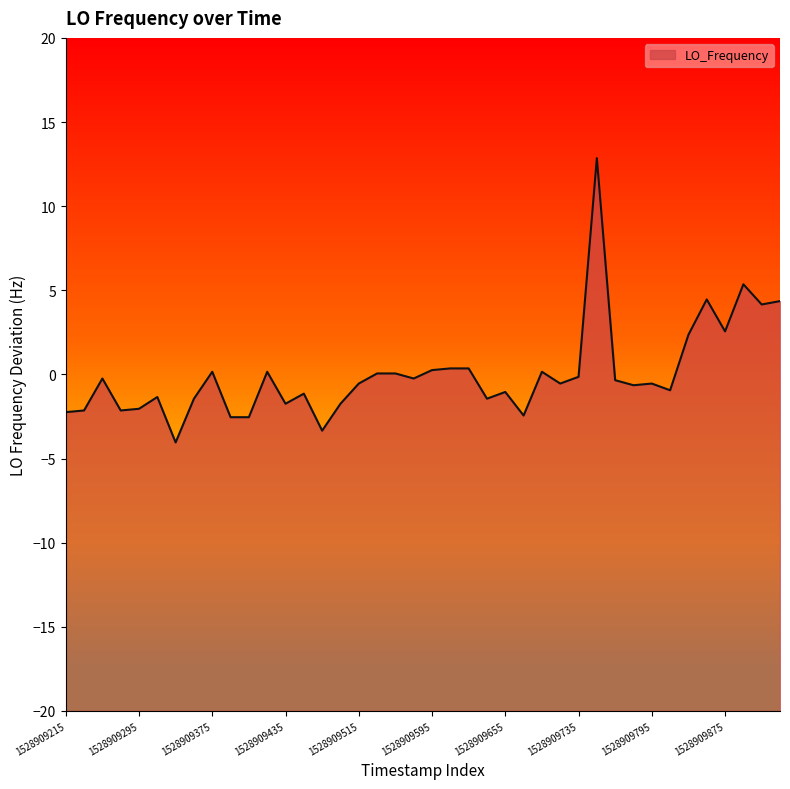

What is the maximum value shown in the chart?

12.9